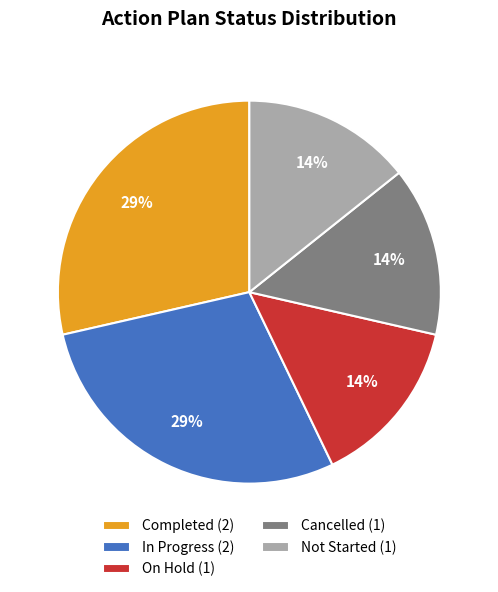

Approximately how many times larger is the value at Not Started (1) compared to Completed (2)?

0.5